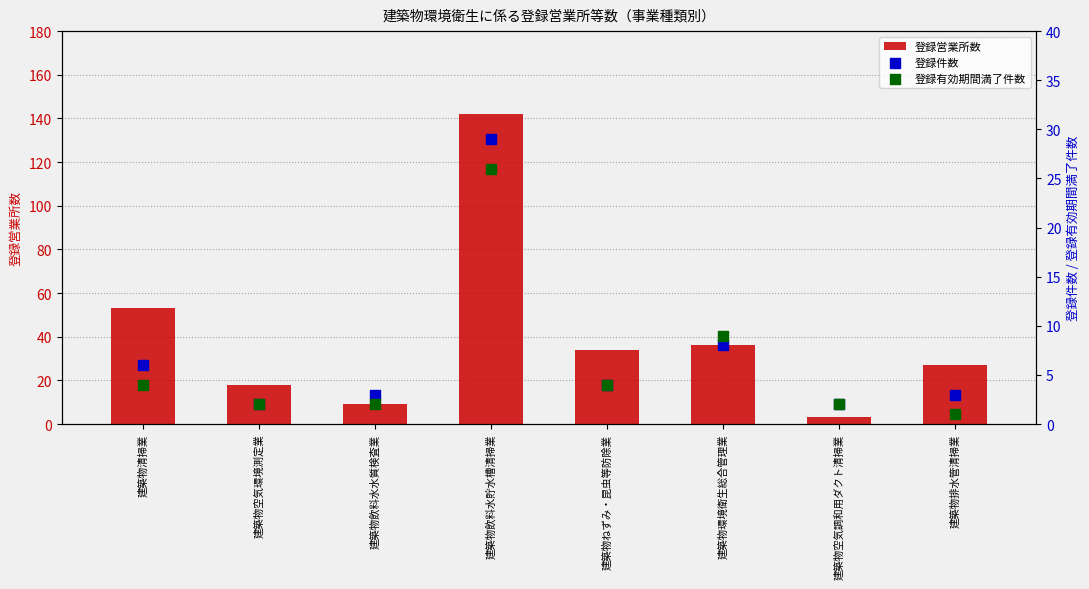

Which series reaches the maximum Y coordinate?

登録営業所数